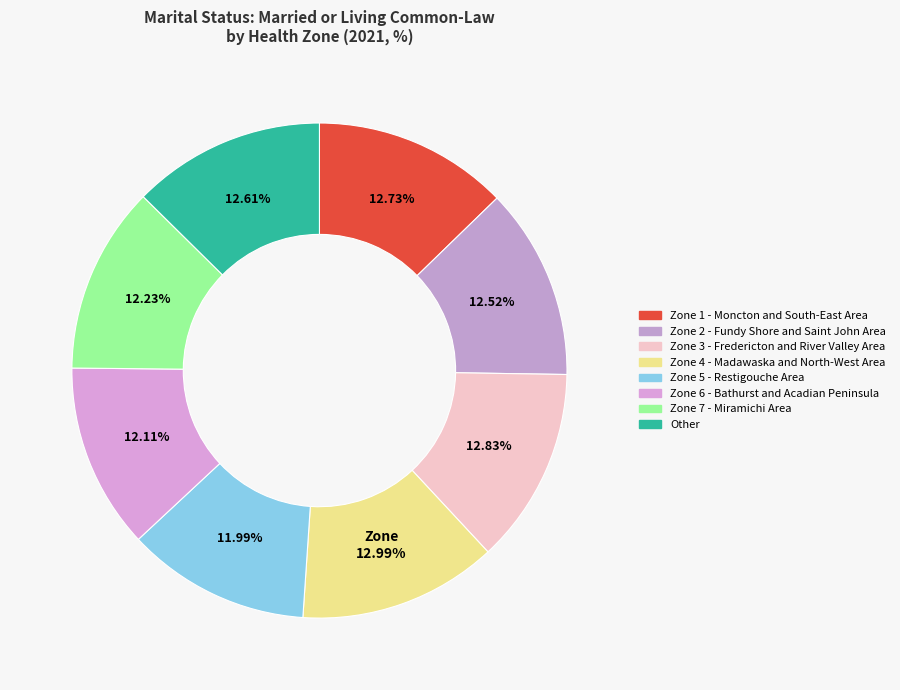

Approximately how many times larger is the value at Zone 2 - Fundy Shore and Saint John Area compared to Other?

1.0